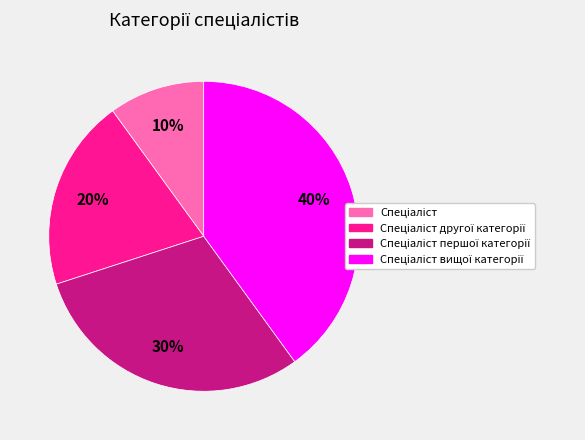

Does any single category account for the majority?

No